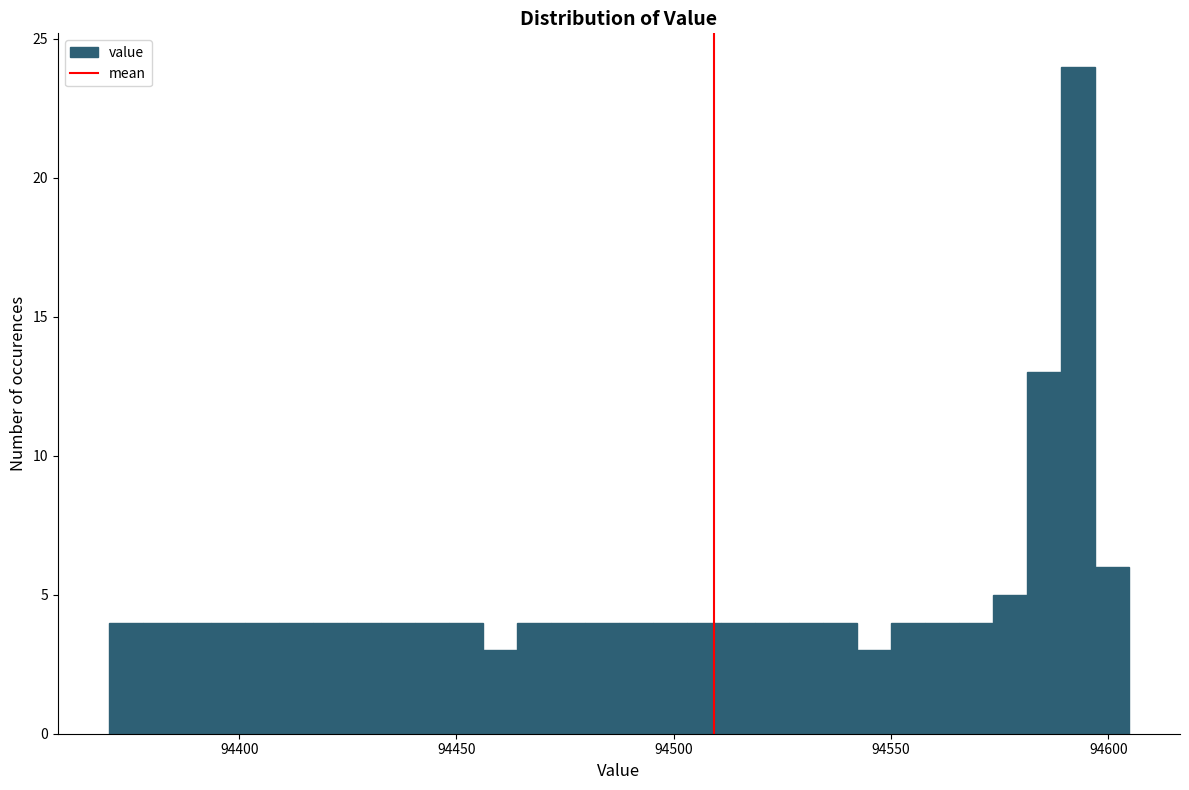

Read against the x-axis, roughly where is the centre of the tallest bar?

94595